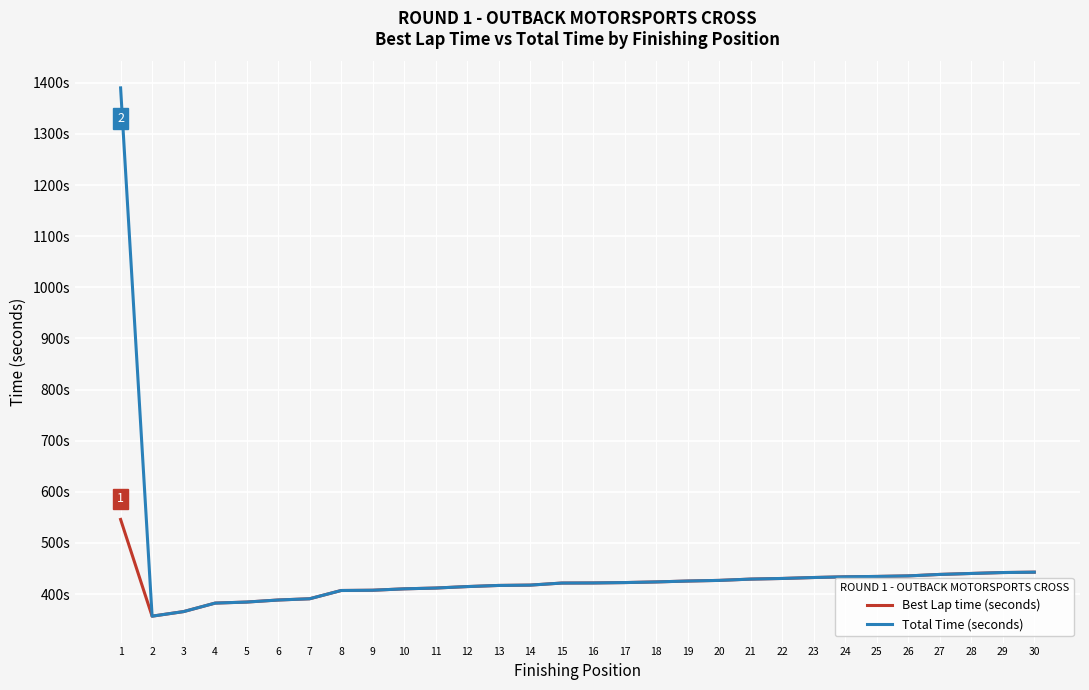

True or false: Total Time (seconds) has more than 0 interior local peaks.

False